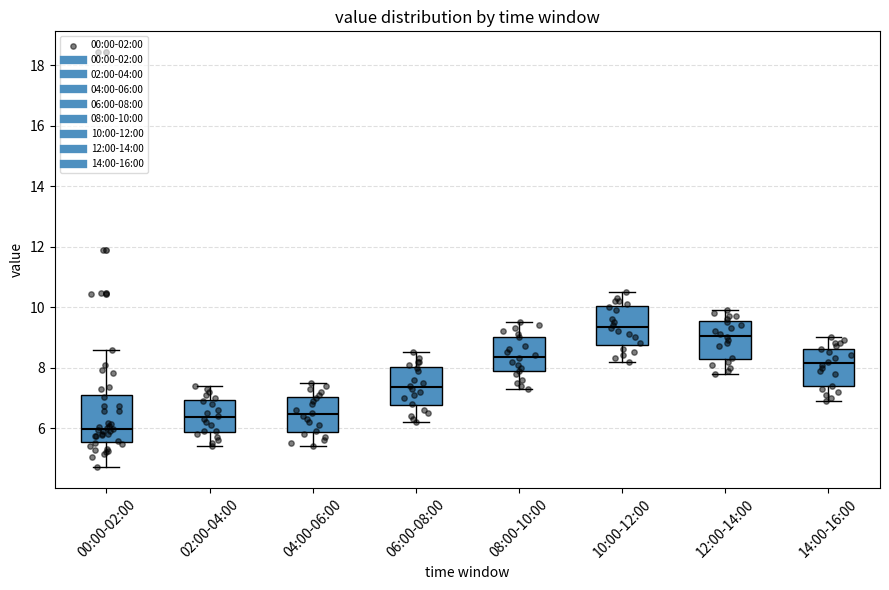

Which box has the lowest median line?

00:00-02:00